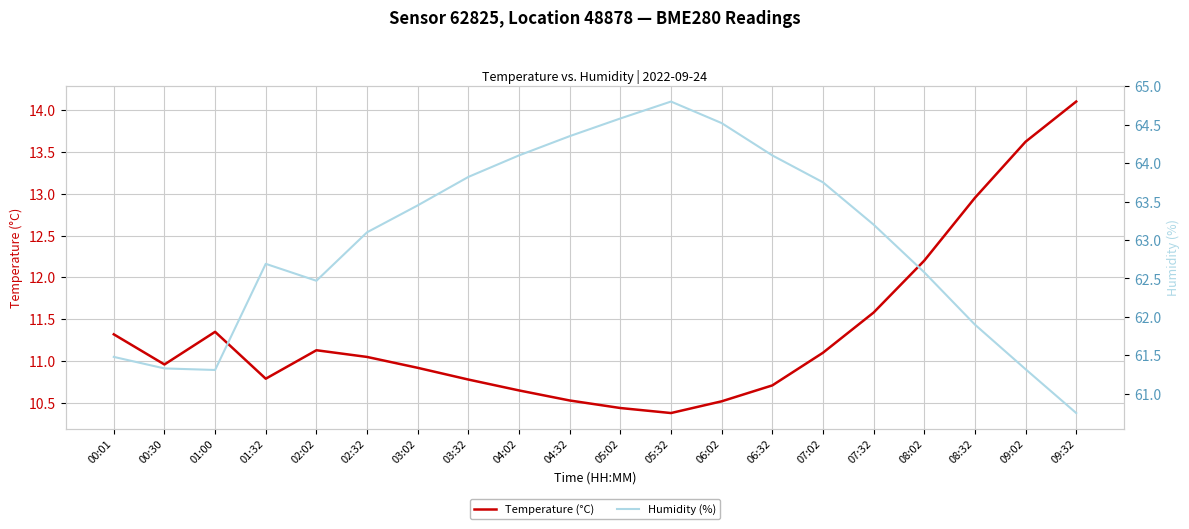

Rank the categories by Humidity (%) value from lowest to highest.

09:32, 01:00, 09:02, 00:30, 00:01, 08:32, 02:02, 08:02, 01:32, 02:32, 07:32, 03:02, 07:02, 03:32, 04:02, 06:32, 04:32, 06:02, 05:02, 05:32